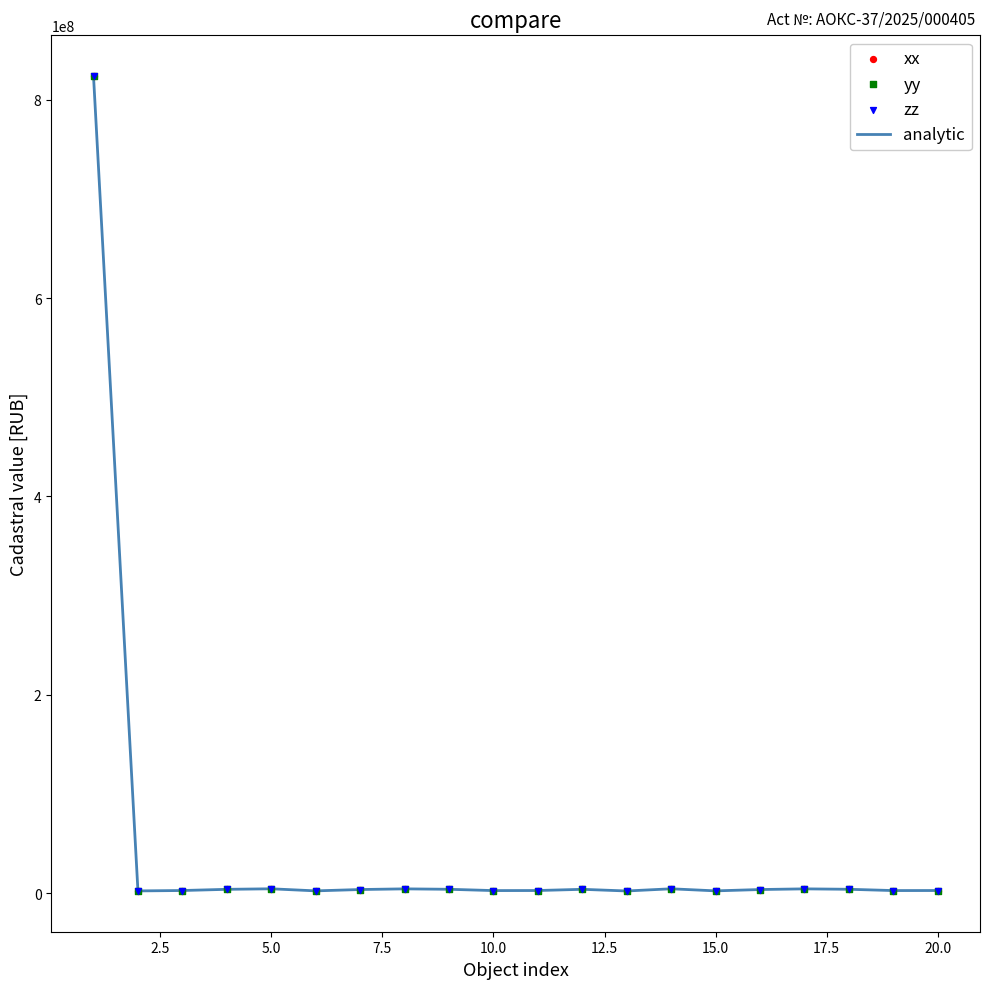

What is the maximum value shown in the chart?

823877116.9